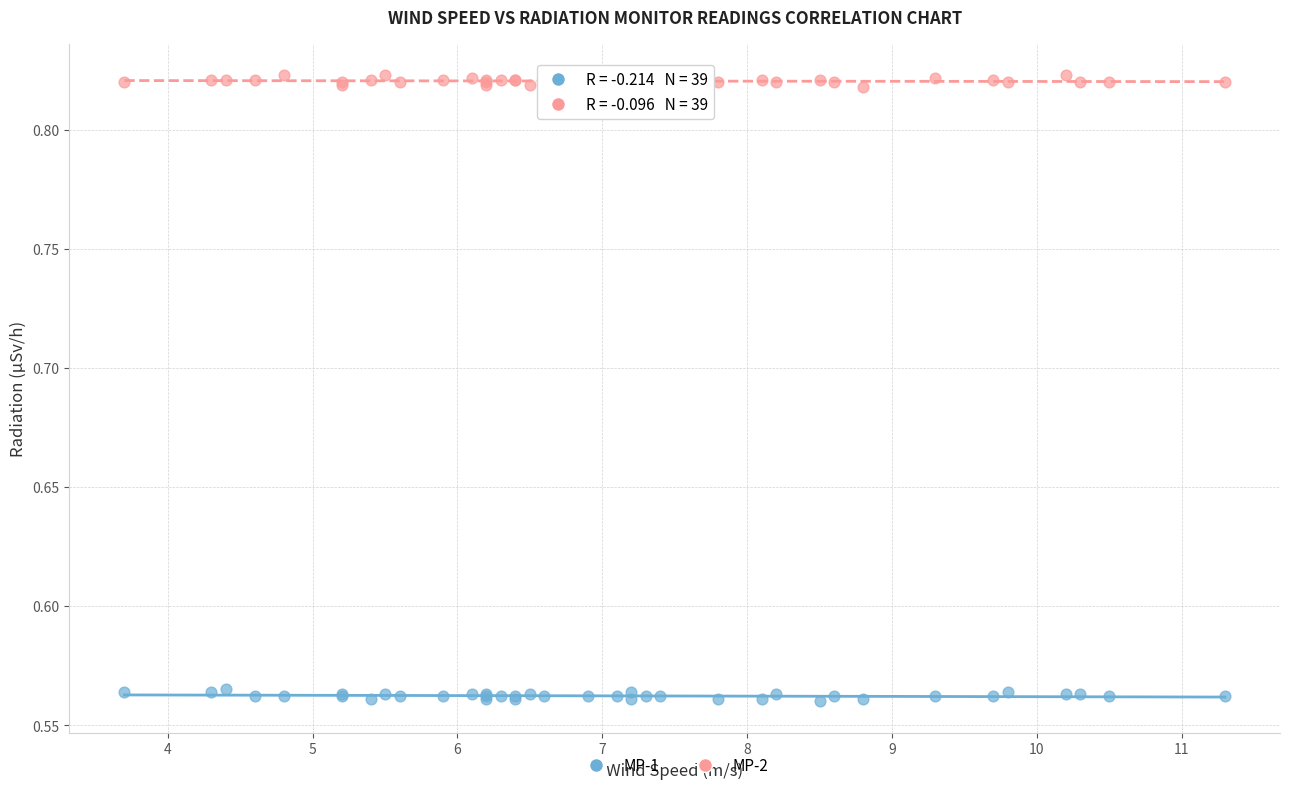

Which series reaches the minimum Y coordinate?

MP-1